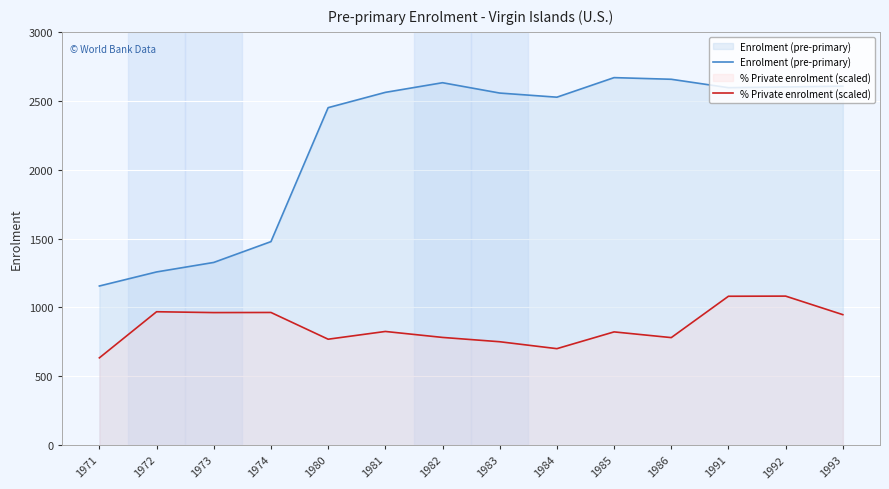

What is the difference between the second highest and second lowest values in the Enrolment (pre-primary) series?

1398.0